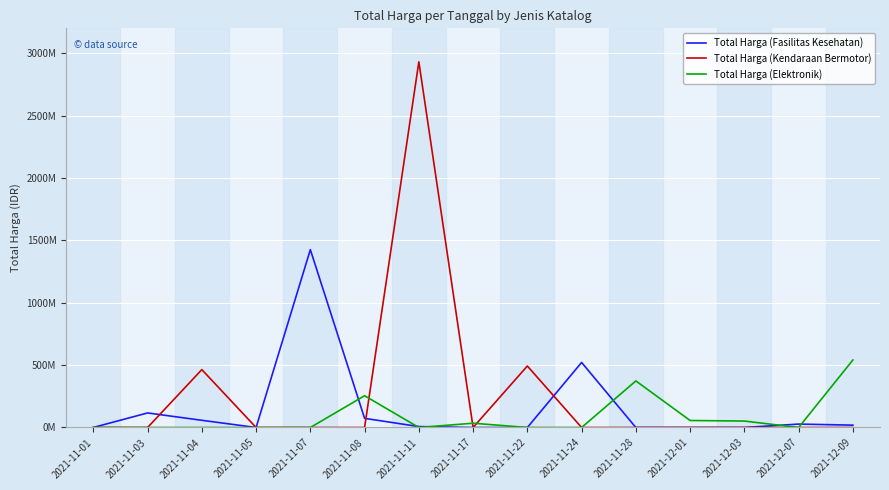

What are all the series names shown in the legend?

Total Harga (Fasilitas Kesehatan), Total Harga (Kendaraan Bermotor), Total Harga (Elektronik)